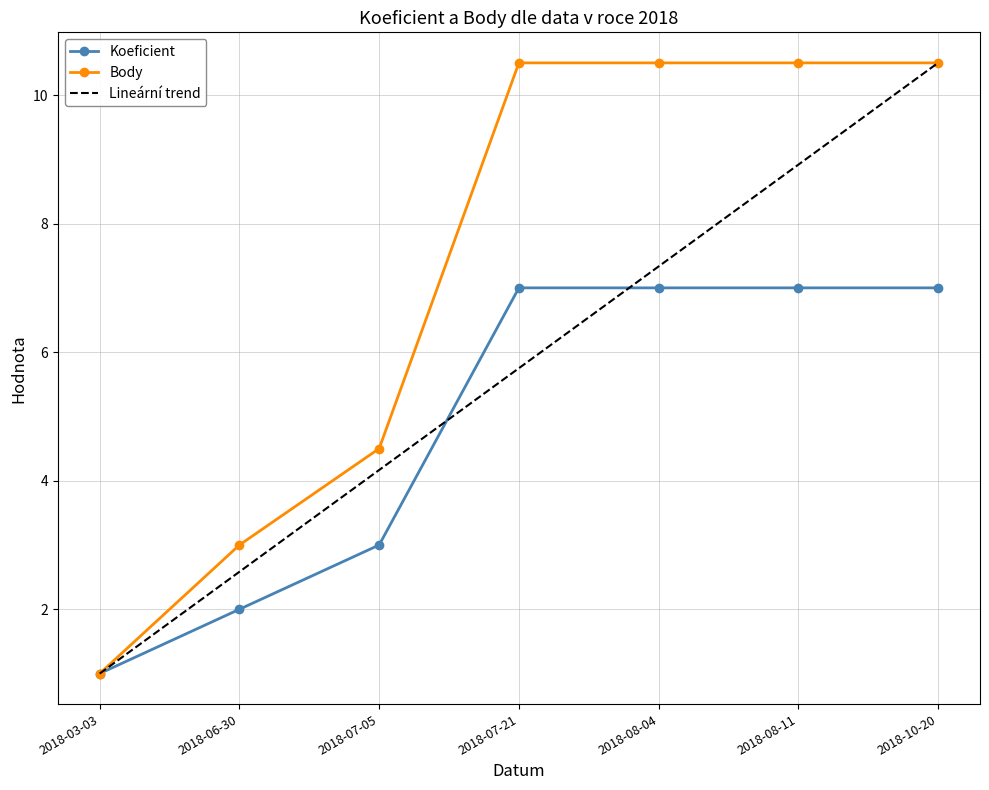

What is the maximum value shown in the chart?

10.5